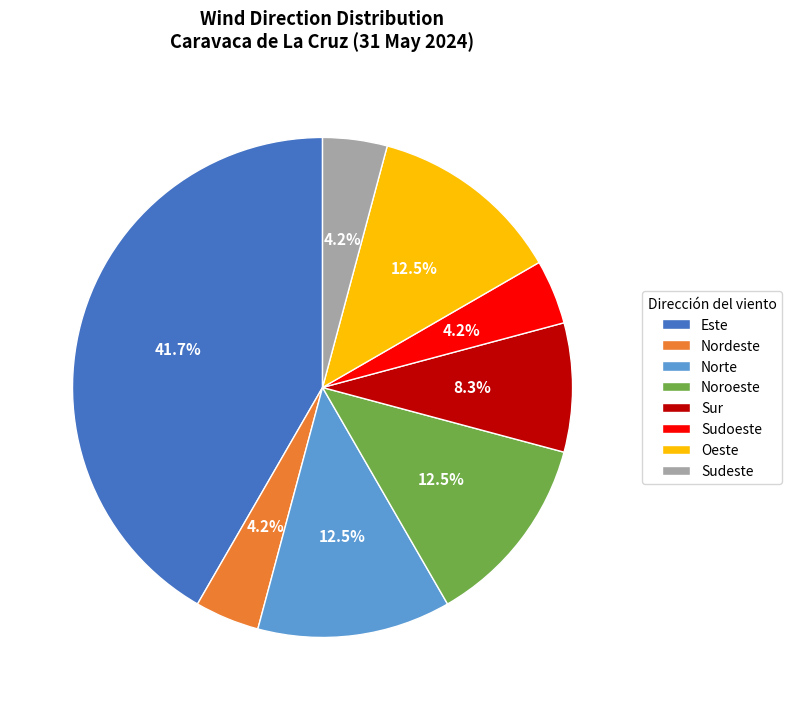

Is Sudoeste the majority of the pie?

No